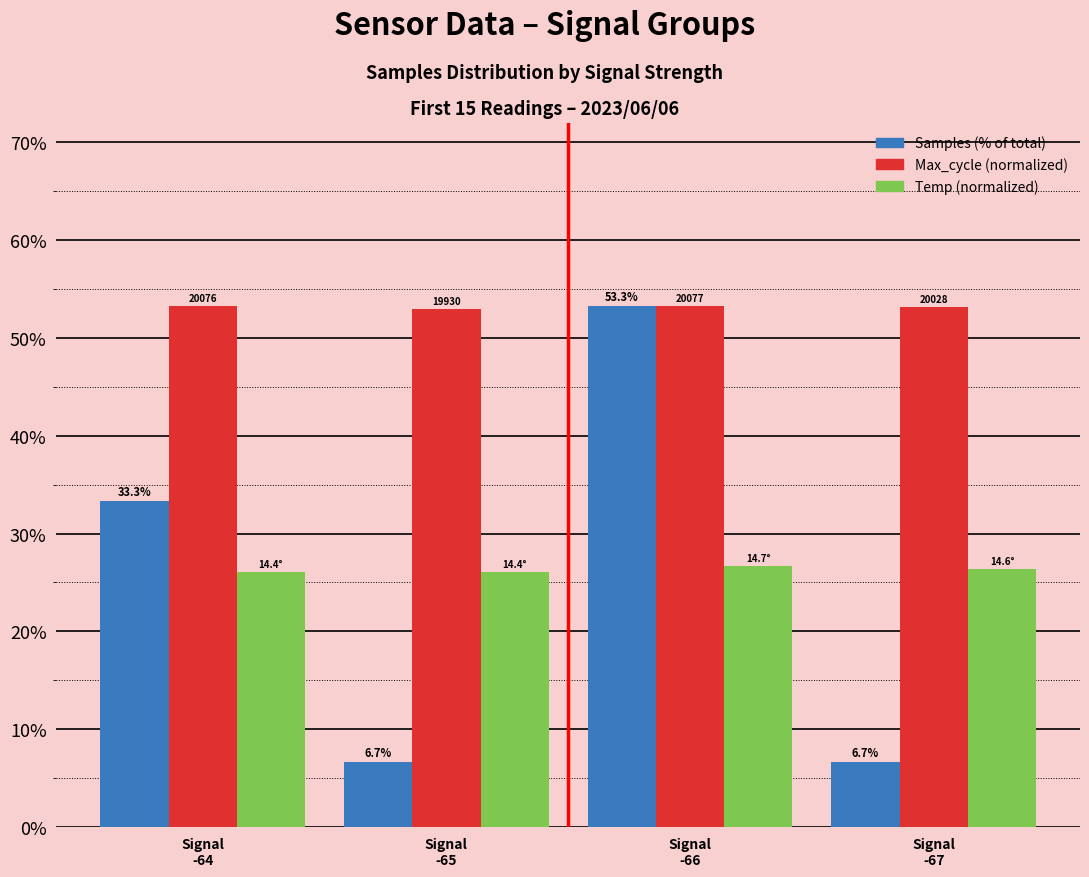

How many series are shown in this chart?

3